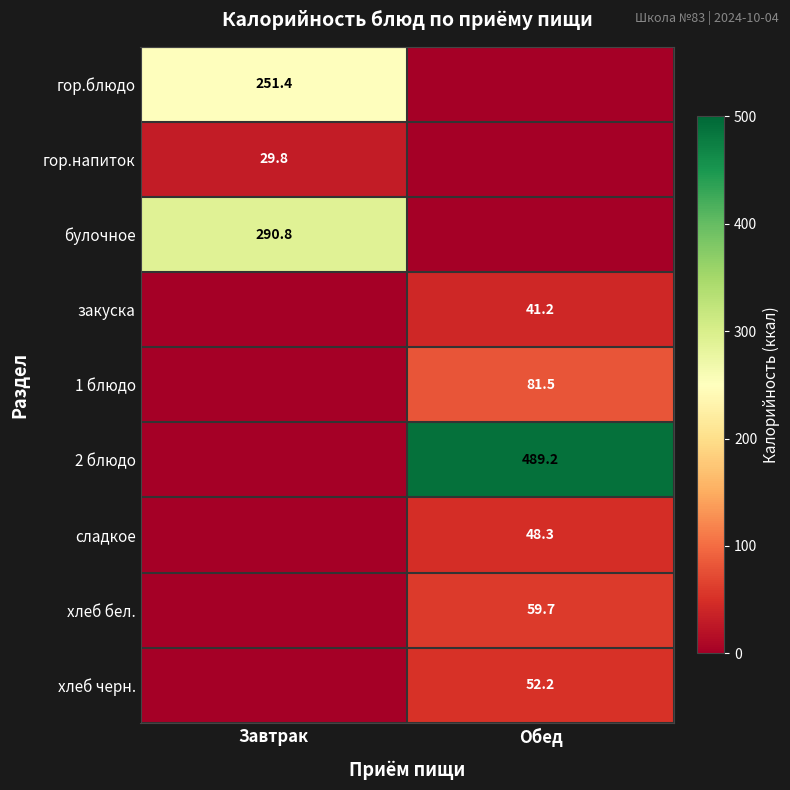

The value of сладкое at Обед is 76.9. True or false?

False